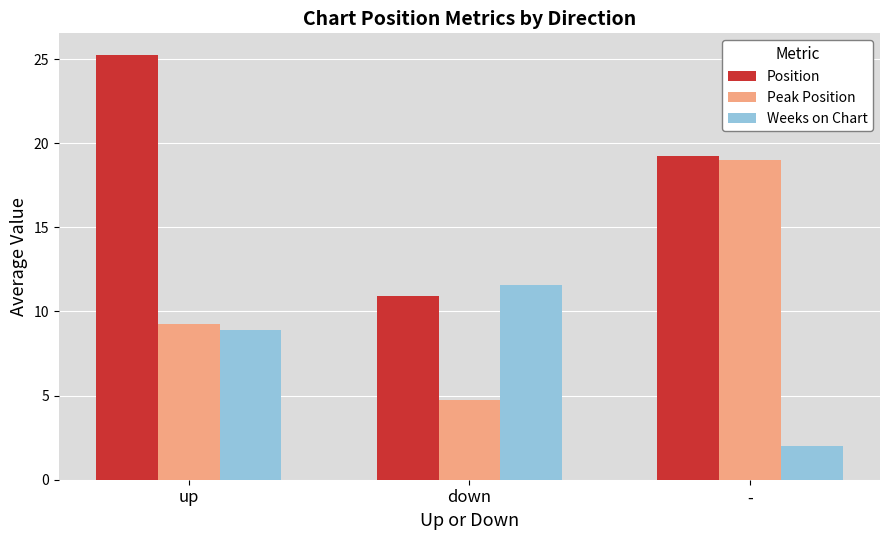

What is the sum of the Weeks on Chart values at up and down?

20.4